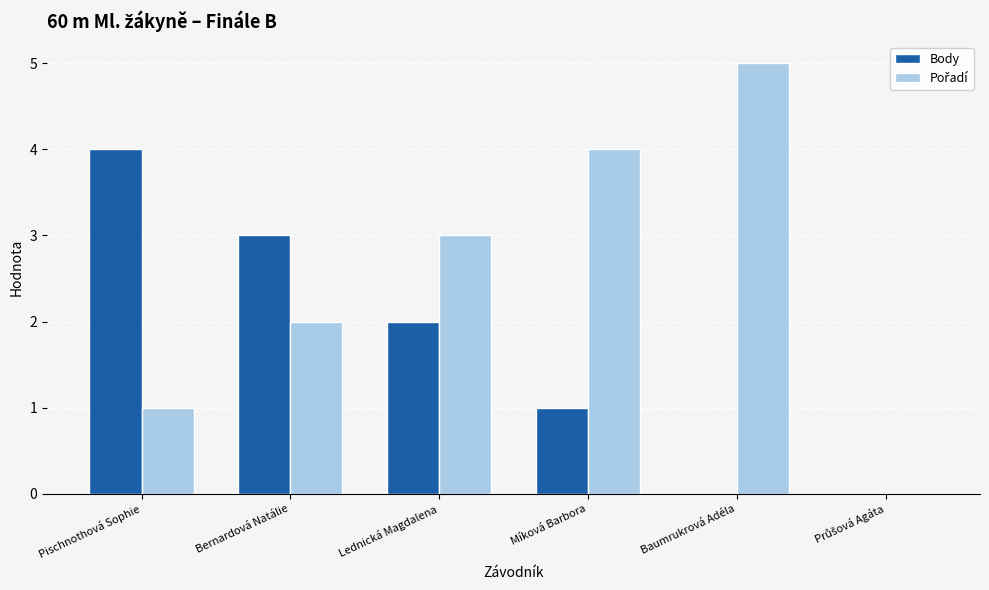

How many series are shown in this chart?

2